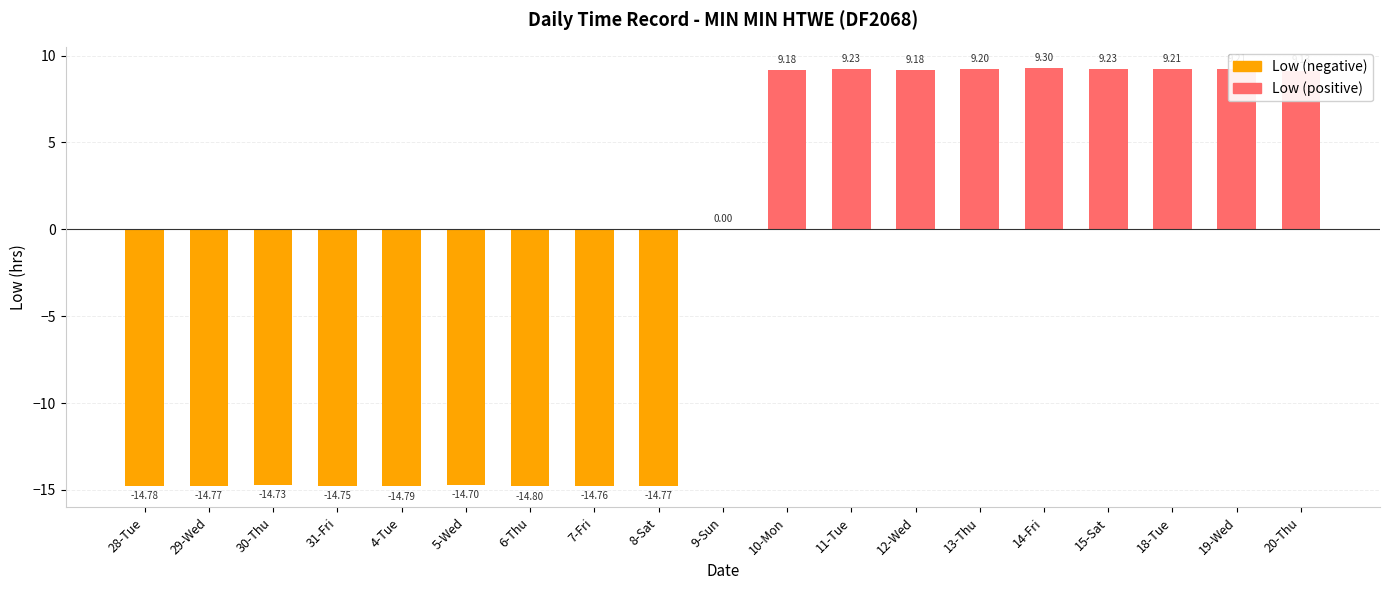

At which category is the sum across all series the highest?

14-Fri